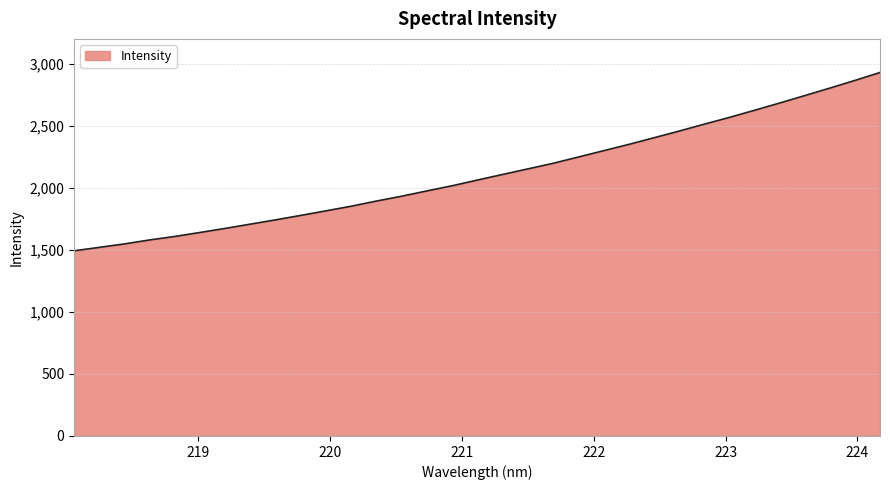

What is the difference between the maximum and minimum values?

1436.8